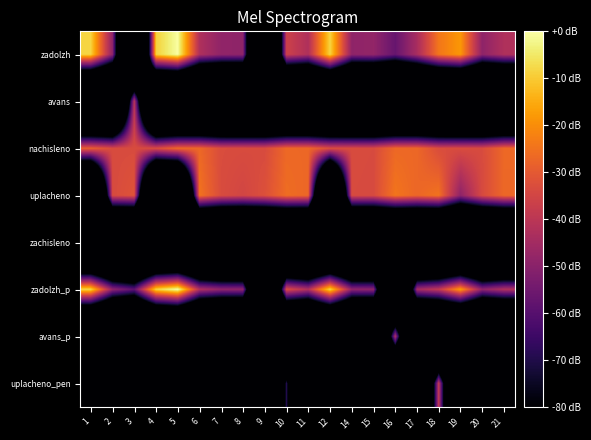

Reading left to right, transcribe all the data shown in this chart.

zadolzh: 1=-8.4	2=-48.9	3=-220.3	4=-9.0	5=-0.4	6=-42.5	7=-48.6	8=-48.9	9=-220.3	10=-36.3	11=-42.5	12=-8.3	14=-48.8	15=-48.1	16=-56.9	17=-43.8	18=-24.1	19=-18.2	20=-49.0	21=-42.4
avans: 1=-220.3	2=-220.3	3=-40.3	4=-220.3	5=-220.3	6=-220.3	7=-220.3	8=-220.3	9=-220.3	10=-220.3	11=-220.3	12=-220.3	14=-220.3	15=-220.3	16=-220.3	17=-220.3	18=-220.3	19=-220.3	20=-220.3	21=-220.3
nachisleno: 1=-28.7	2=-33.4	3=-33.3	4=-33.5	5=-26.8	6=-26.9	7=-33.1	8=-33.3	9=-33.4	10=-26.8	11=-27.0	12=-33.0	14=-33.3	15=-33.4	16=-26.8	17=-27.0	18=-33.0	19=-33.4	20=-33.5	21=-26.8
uplacheno: 1=-220.3	2=-33.5	3=-31.4	4=-220.3	5=-220.3	6=-24.8	7=-33.2	8=-34.9	9=-32.2	10=-26.0	11=-27.1	12=-220.3	14=-33.4	15=-33.6	16=-24.4	17=-27.2	18=-24.8	19=-48.9	20=-33.6	21=-27.0
zachisleno: 1=-220.3	2=-220.3	3=-220.3	4=-220.3	5=-220.3	6=-220.3	7=-220.3	8=-220.3	9=-220.3	10=-220.3	11=-220.3	12=-220.3	14=-220.3	15=-220.3	16=-220.3	17=-220.3	18=-220.3	19=-220.3	20=-220.3	21=-220.3
zadolzh_p: 1=-7.8	2=-48.9	3=-58.7	4=-8.6	5=0.0	6=-42.5	7=-48.6	8=-48.9	9=-220.3	10=-32.8	11=-42.5	12=-7.9	14=-48.8	15=-49.0	16=-220.3	17=-44.9	18=-38.8	19=-17.3	20=-49.0	21=-42.4
avans_p: 1=-220.3	2=-220.3	3=-220.3	4=-220.3	5=-220.3	6=-220.3	7=-220.3	8=-220.3	9=-220.3	10=-220.3	11=-220.3	12=-220.3	14=-220.3	15=-220.3	16=-42.4	17=-220.3	18=-220.3	19=-220.3	20=-220.3	21=-220.3
uplacheno_pen: 1=-220.3	2=-120.3	3=-97.6	4=-220.3	5=-220.3	6=-83.9	7=-220.3	8=-220.3	9=-220.3	10=-68.8	11=-220.3	12=-220.3	14=-220.3	15=-140.3	16=-220.3	17=-220.3	18=-37.6	19=-220.3	20=-108.0	21=-220.3